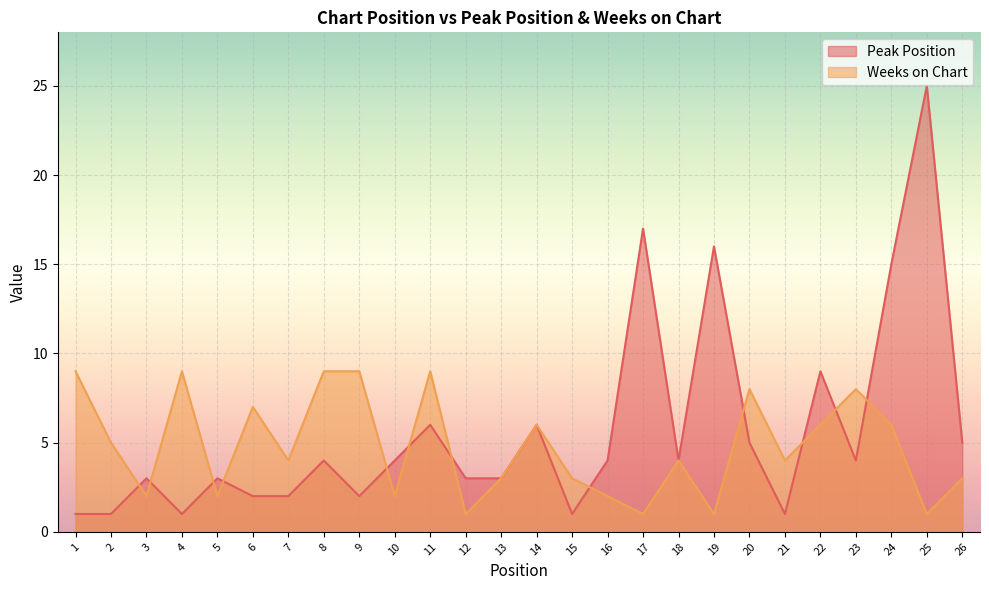

Between which two adjacent categories do Weeks on Chart and Peak Position first intersect?

2 and 3